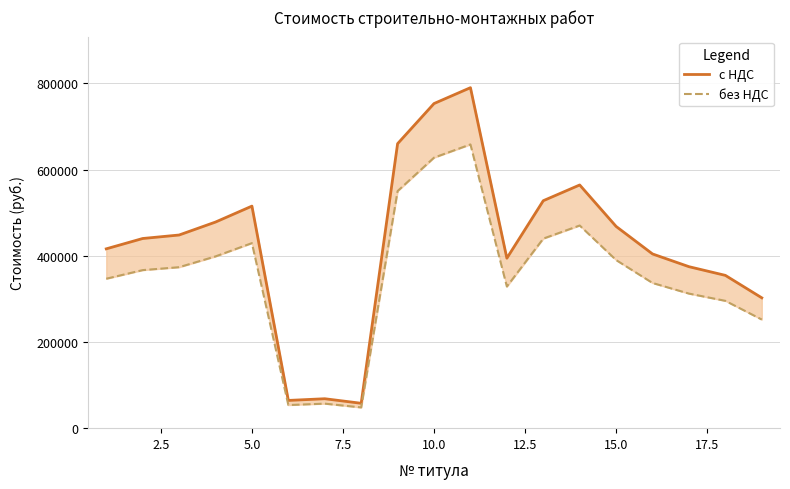

How many interior local valleys does the с НДС series have?

3